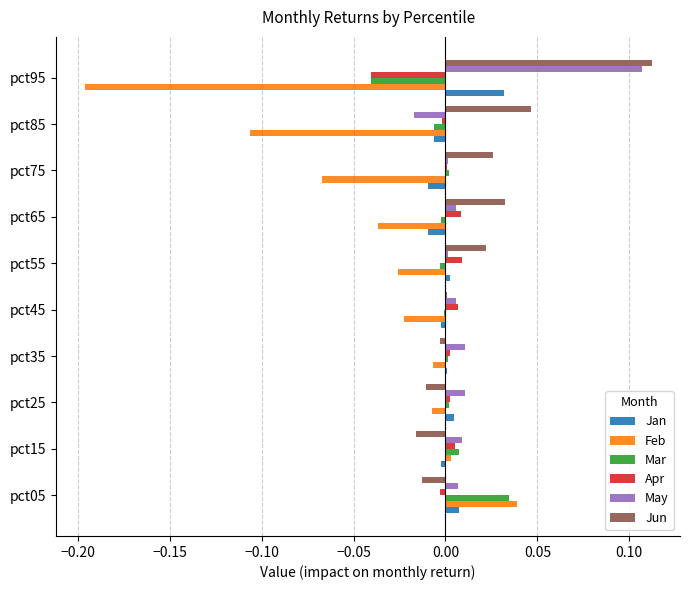

Which category has the highest value in the Mar series?

pct05